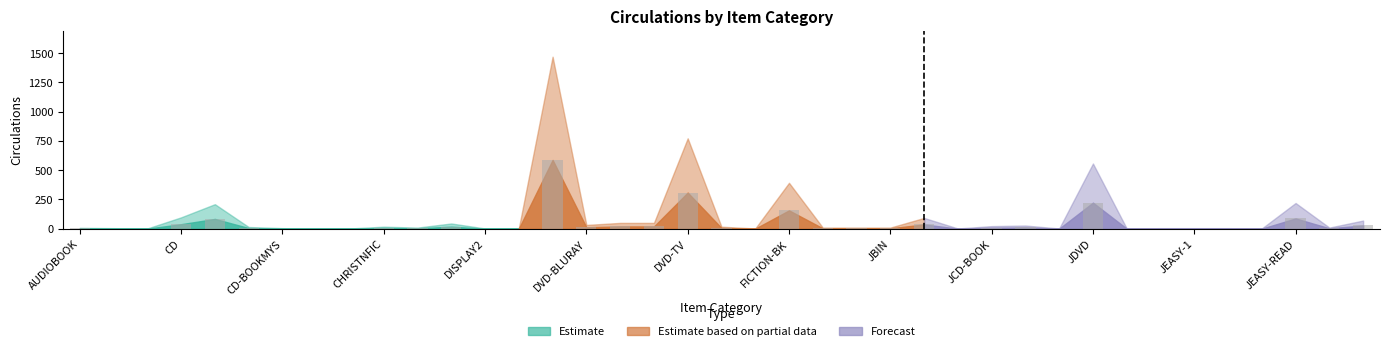

What is the greatest value displayed?

588